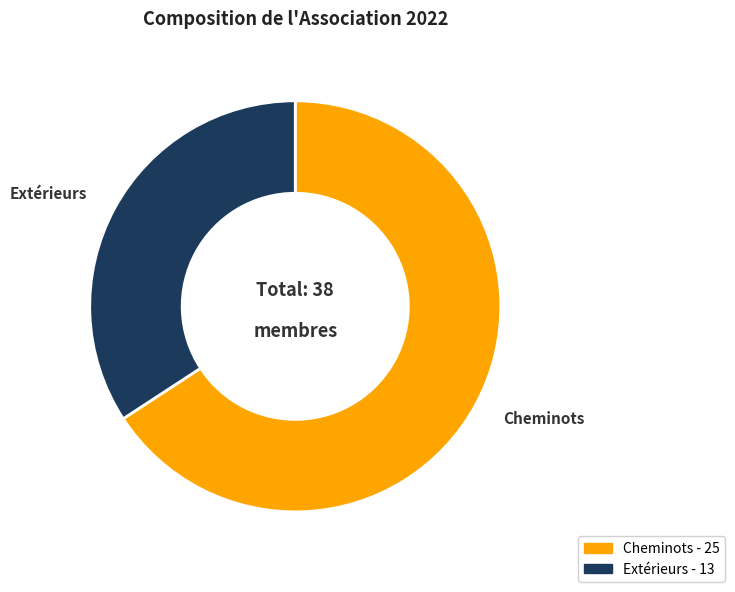

Between Extérieurs and Cheminots, which is larger?

Cheminots